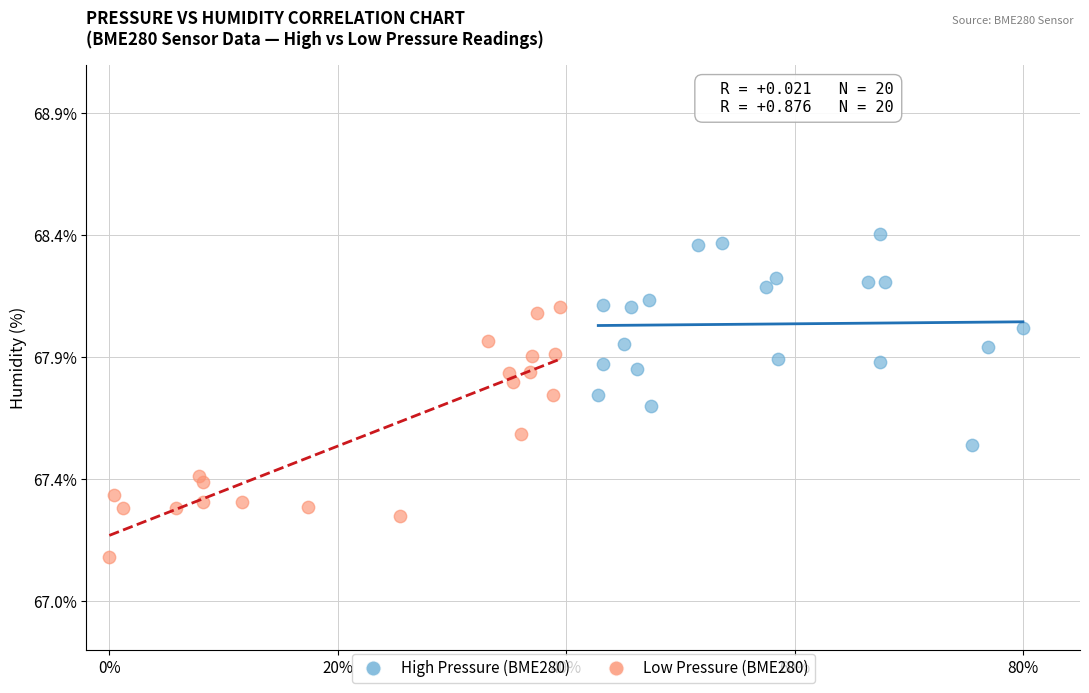

Which series has the largest Y range (max minus min)?

Low Pressure (BME280)